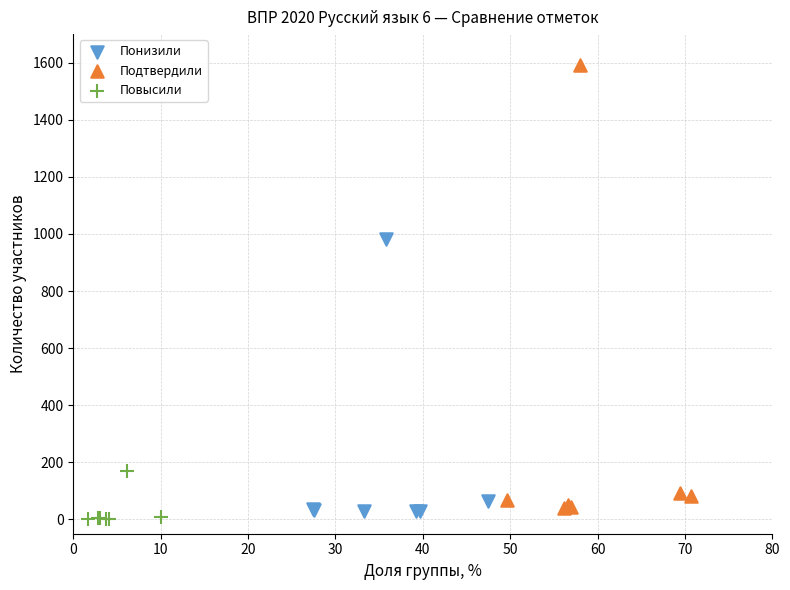

Which series reaches the maximum Y coordinate?

Подтвердили